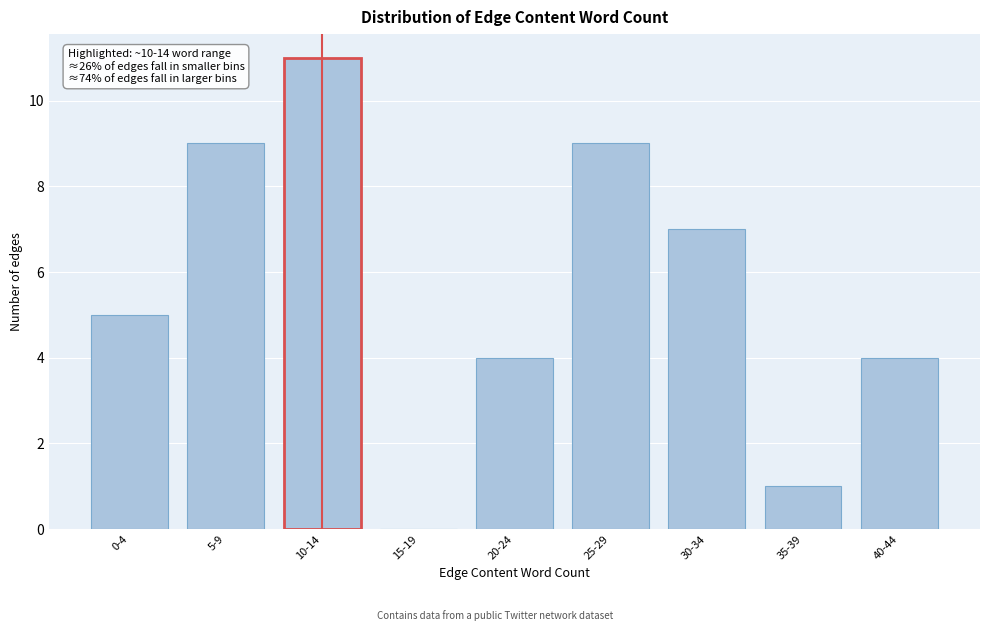

Reading left to right, transcribe all the data shown in this chart.

0-4=5	5-9=9	10-14=11	15-19=0	20-24=4	25-29=9	30-34=7	35-39=1	40-44=4